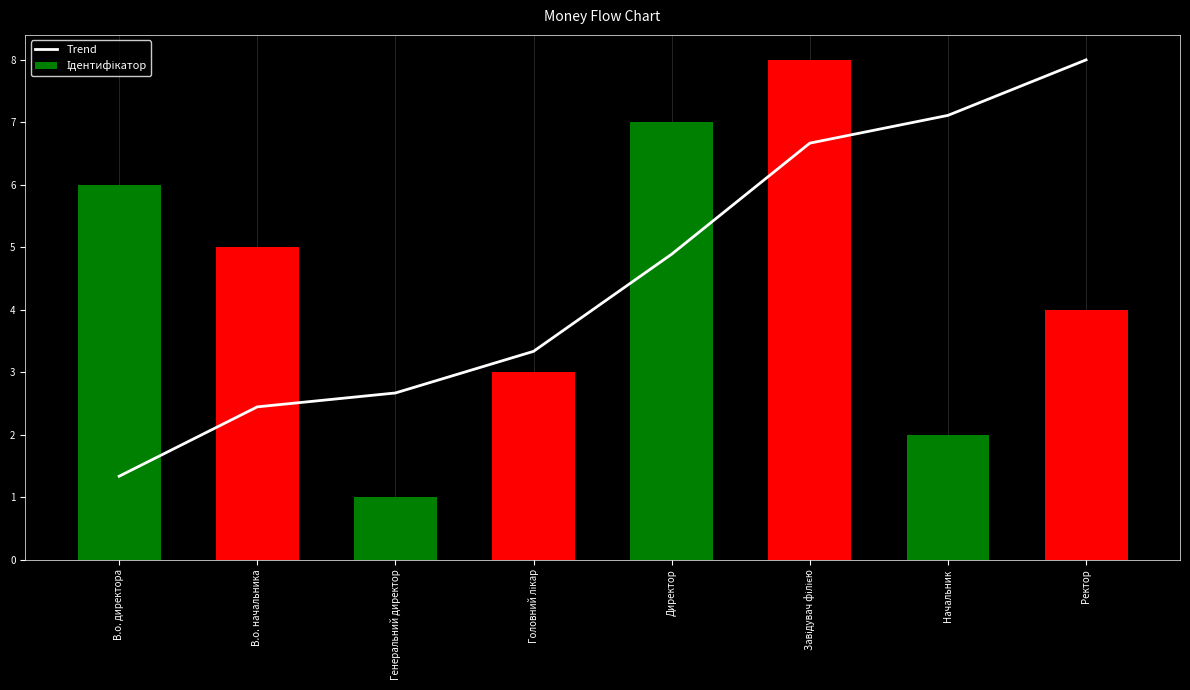

Count the number of categories in the chart.

8